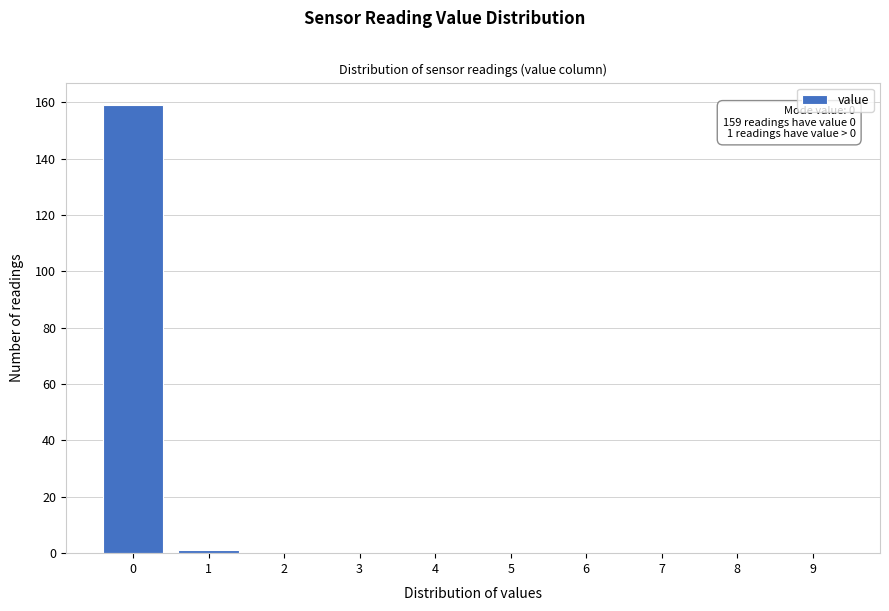

The chart shows a value of 0 at 6. True or false?

True